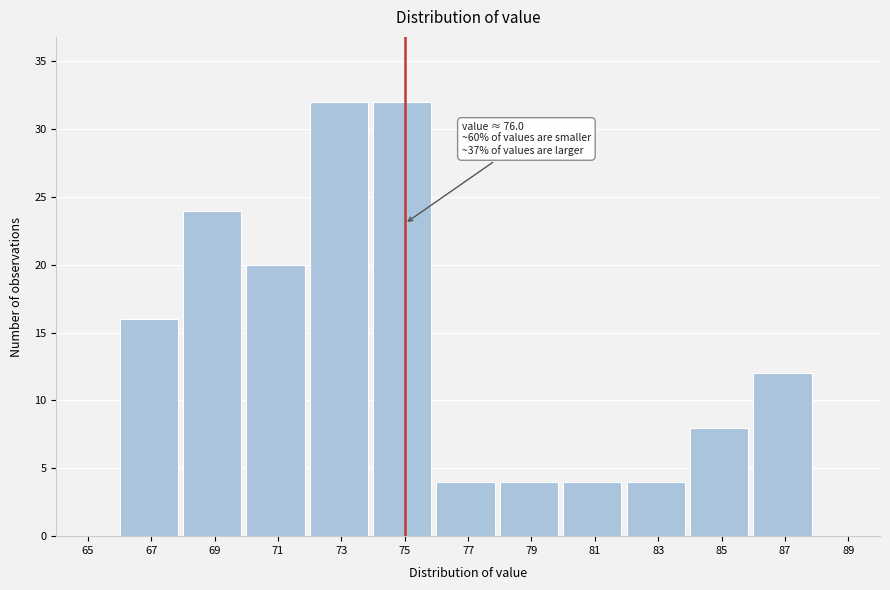

Reading right to left, extract all data points from this chart.

89=0	87=12	85=8	83=4	81=4	79=4	77=4	75=32	73=32	71=20	69=24	67=16	65=0